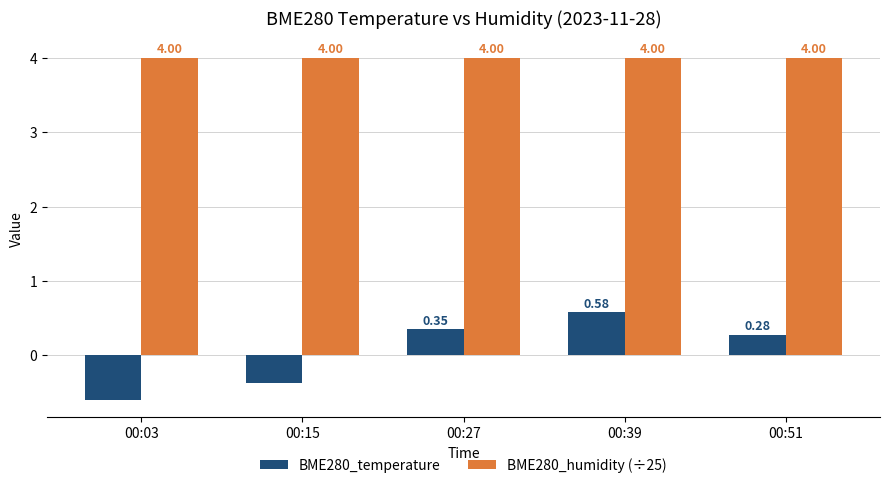

Which series has the widest spread of values?

BME280_temperature